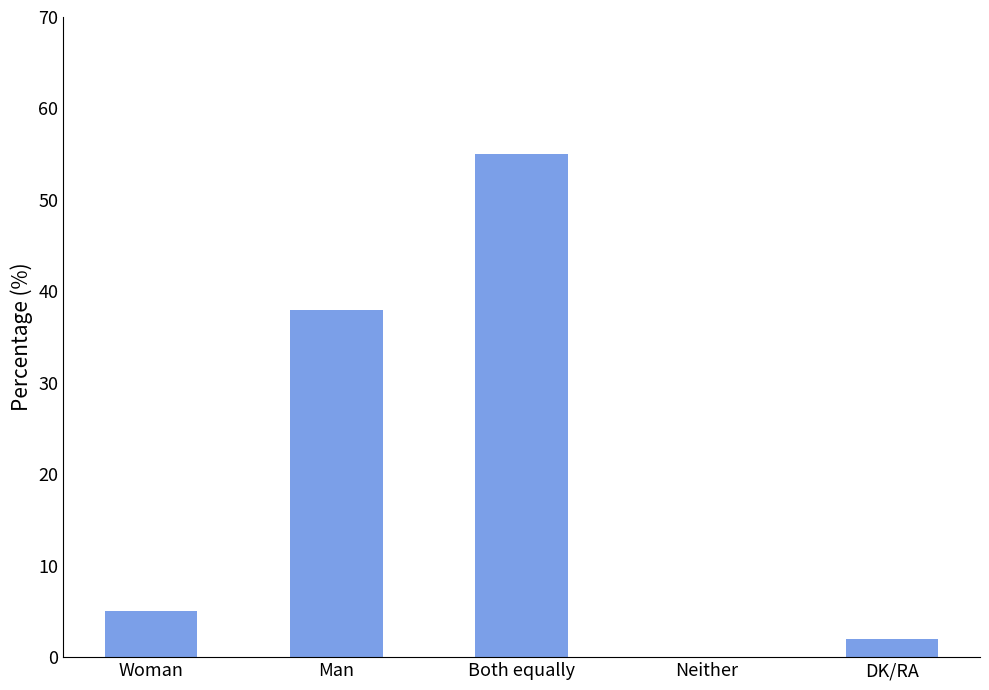

Reading left to right, what are all the values shown in this chart?

Woman=5	Man=38	Both equally=55	Neither=0	DK/RA=2